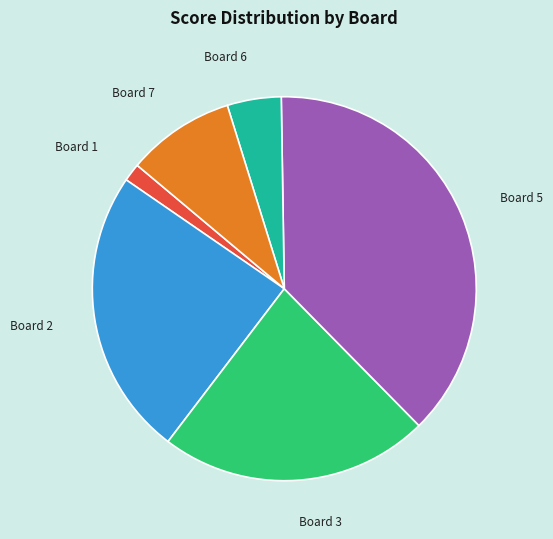

Which slice is the largest?

Board 5